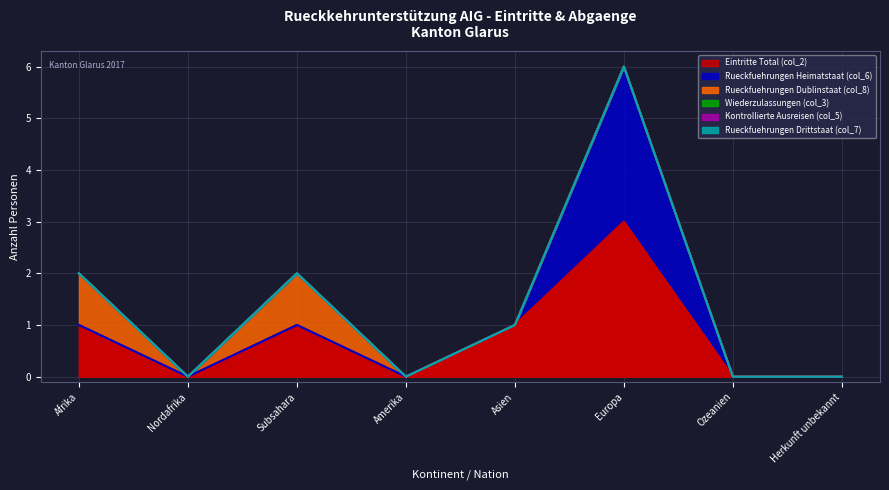

What is the difference between the maximum and minimum values in the Eintritte Total (col_2) series?

3